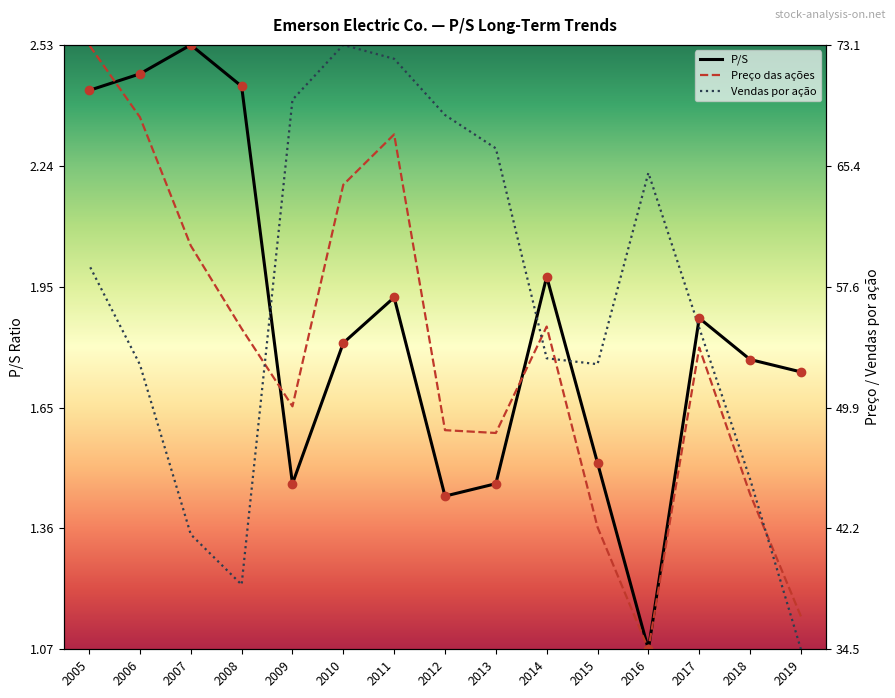

What is the average value of the P/S series?

0.5